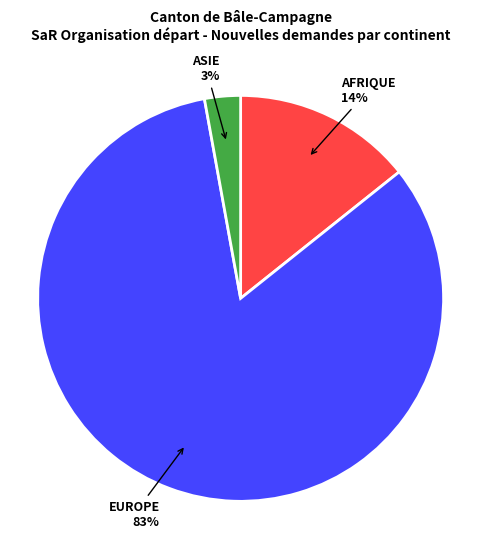

Which slice is the smallest?

ASIE